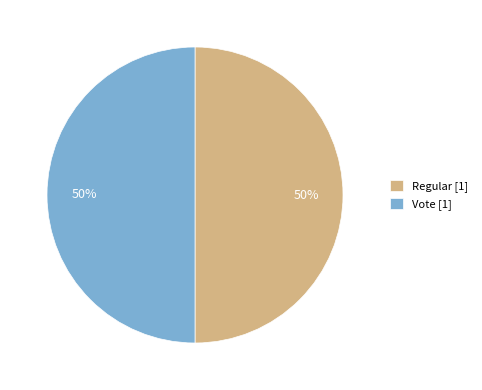

True or false: Regular [1] accounts for 50% of the total.

True